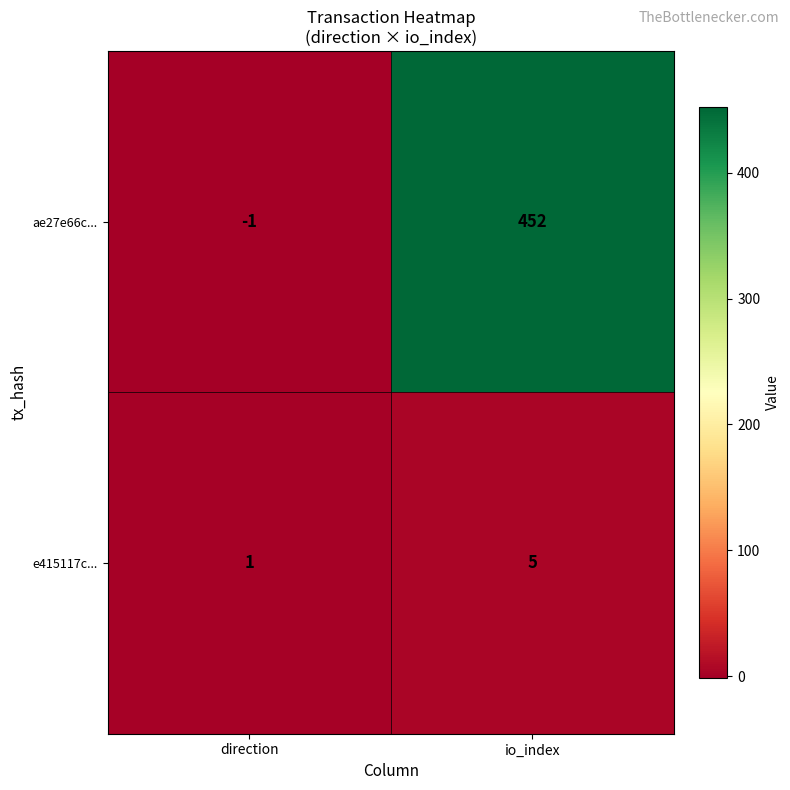

At which category is the sum across all series the highest?

io_index